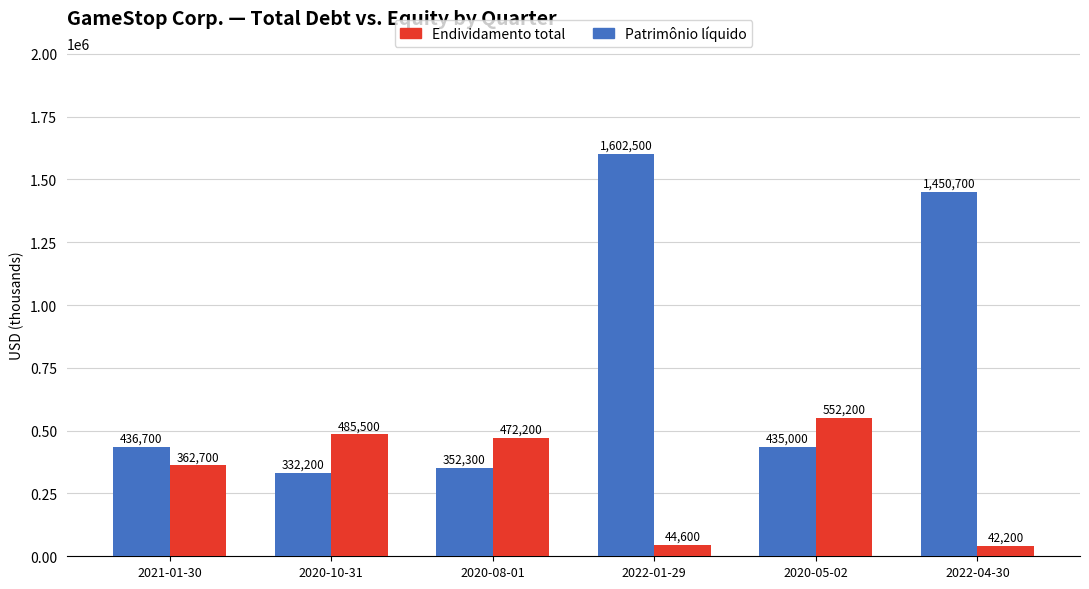

What is the sum of the Patrimônio líquido values at 2020-10-31 and 2022-01-29?

1934700